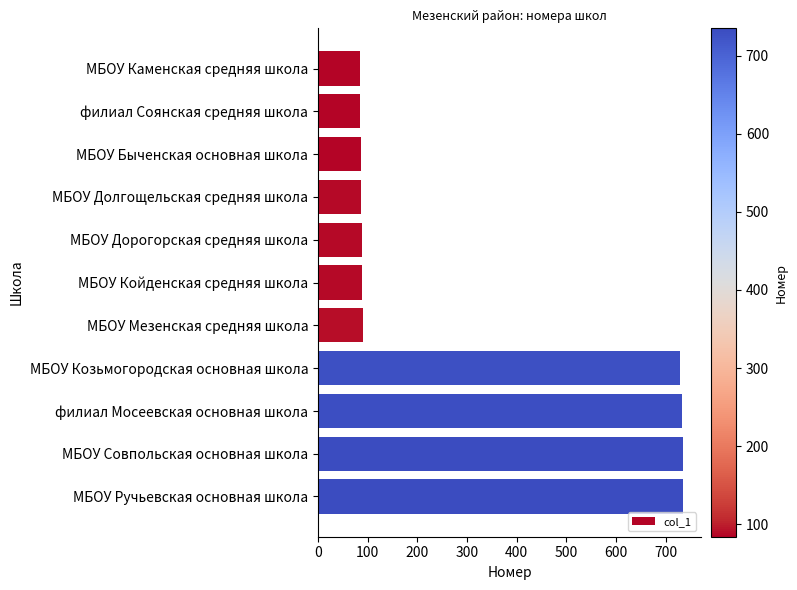

The chart shows a value of 87 at МБОУ Долгощельская средняя школа. True or false?

True